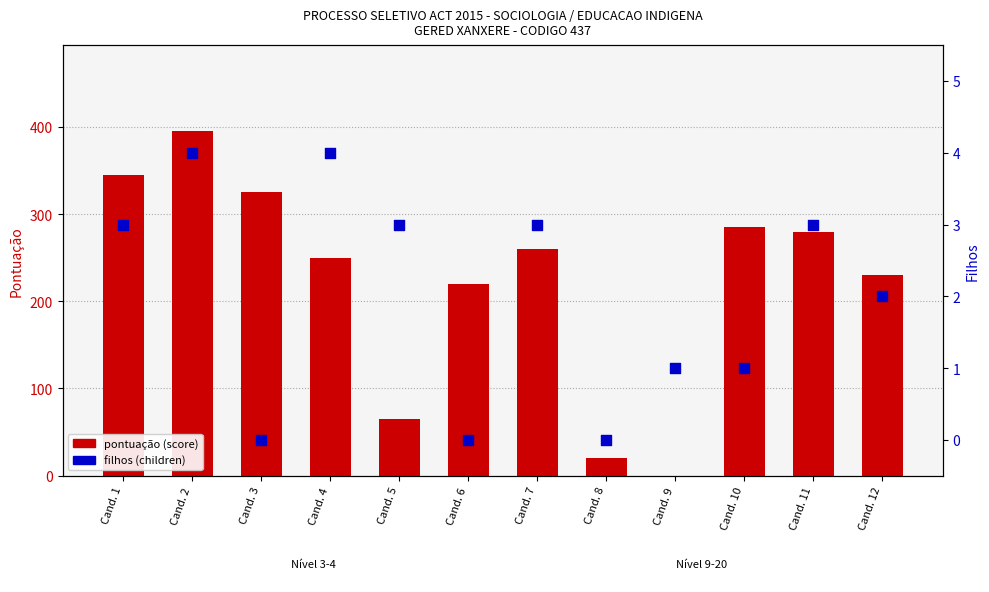

What is the total value across all series at Cand. 7?

263